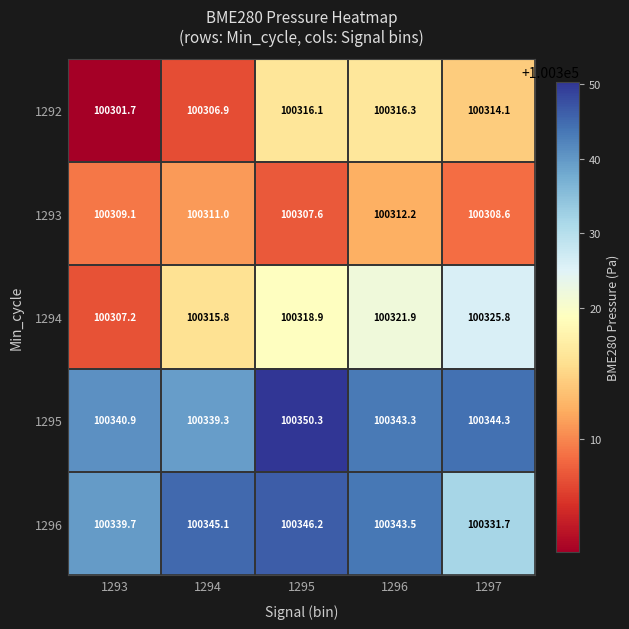

The value of 1292 at 1296 is 100316.3. True or false?

True